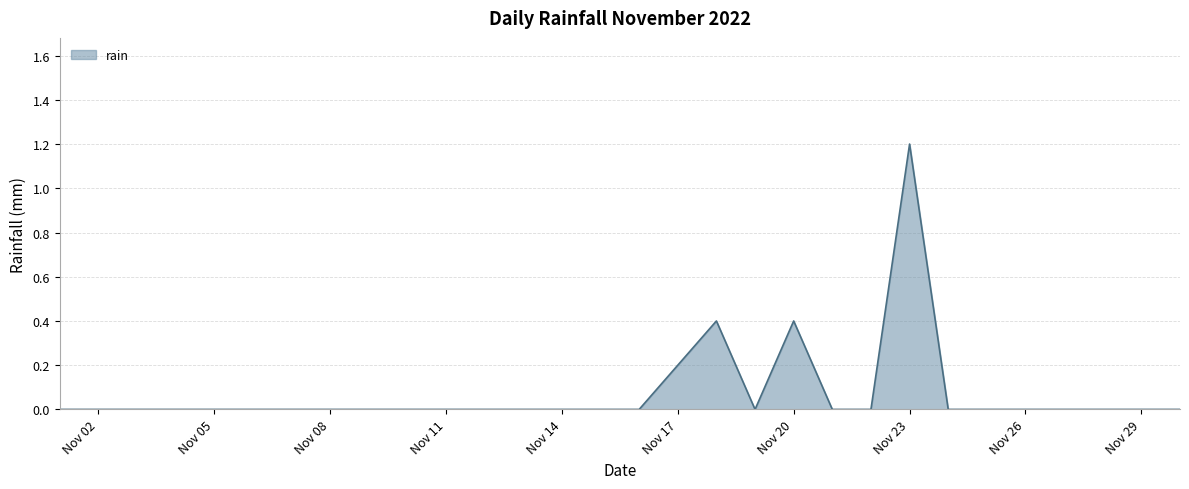

What is the difference between the second highest and second lowest values?

0.4